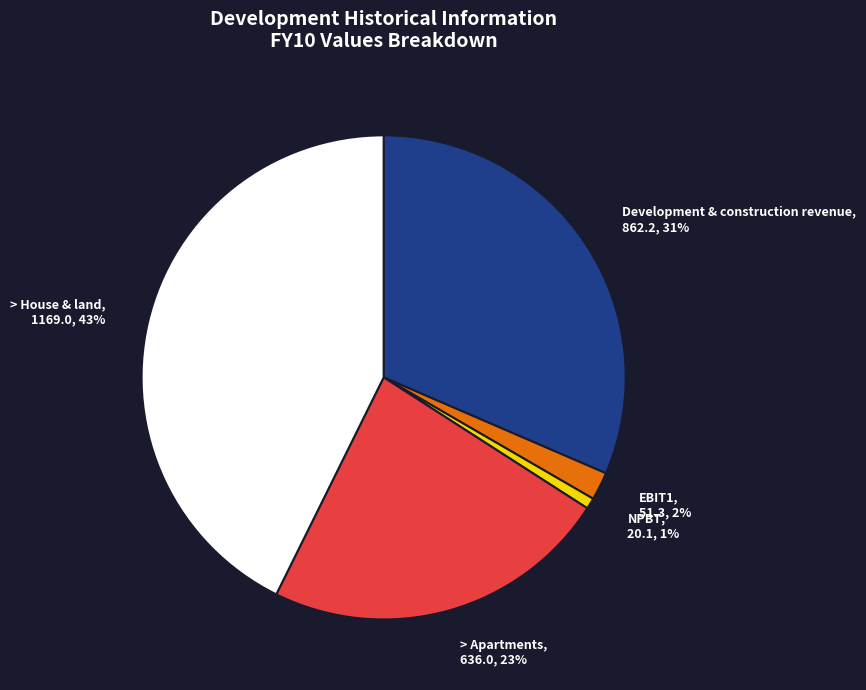

Do > House & land and NPBT together represent more than half of the pie?

No